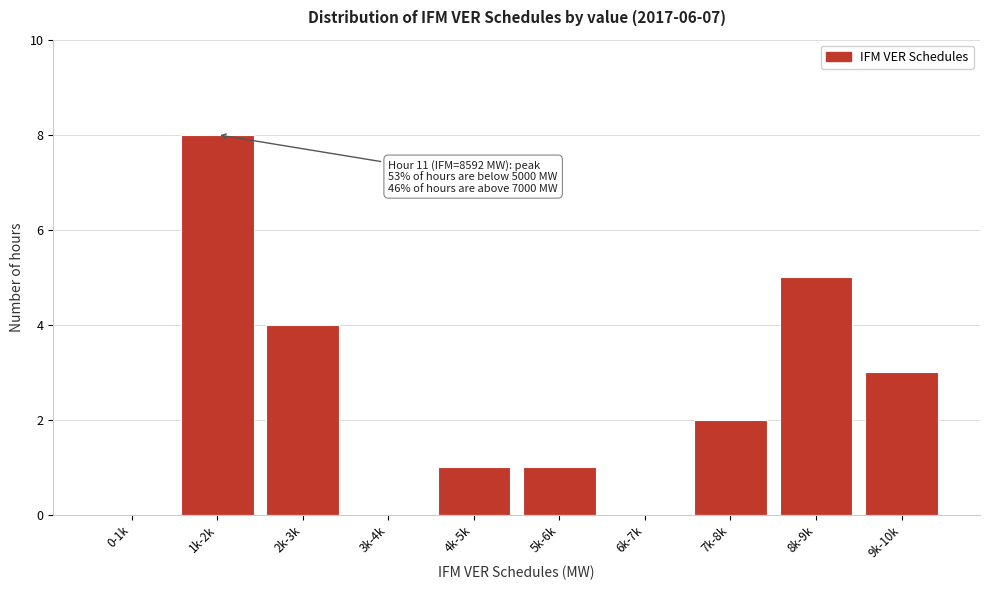

Reading left to right, list all the values displayed in this chart.

0-1k=0	1k-2k=8	2k-3k=4	3k-4k=0	4k-5k=1	5k-6k=1	6k-7k=0	7k-8k=2	8k-9k=5	9k-10k=3